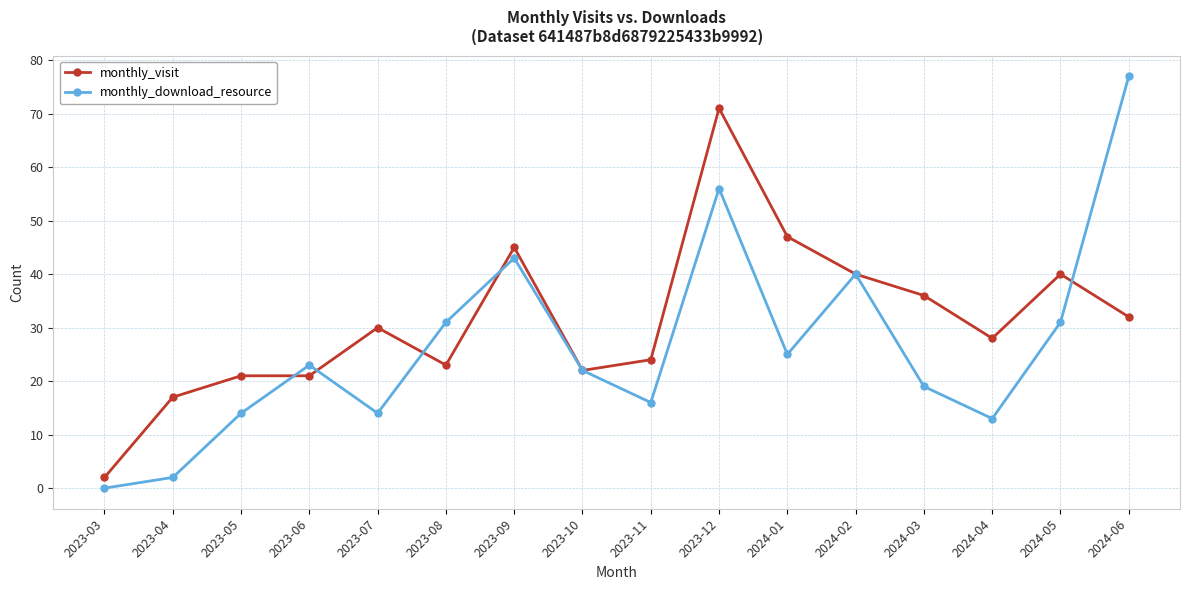

What is the difference between the maximum and minimum values in the monthly_download_resource series?

77